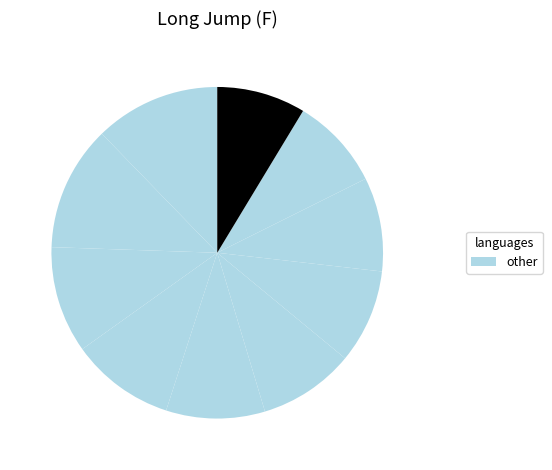

How many slices are in this pie chart?

10